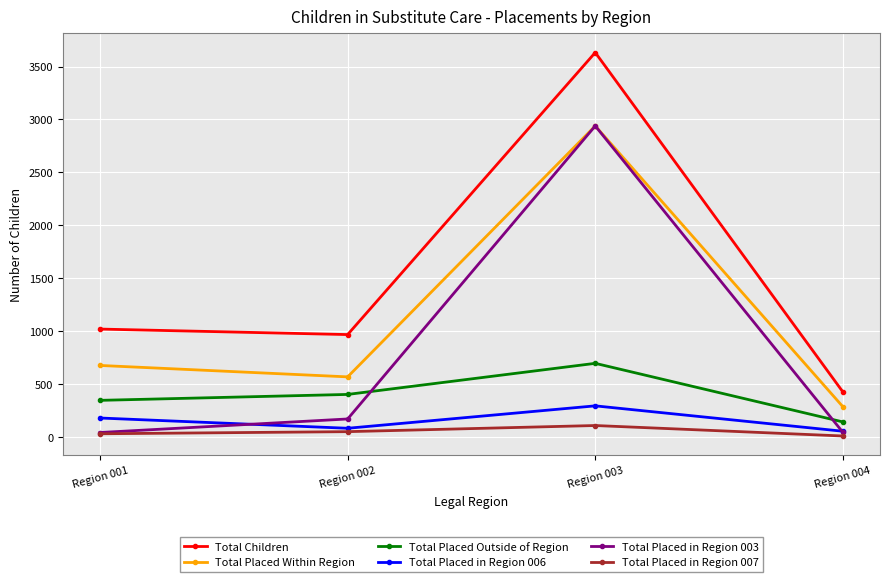

Which series has the largest range (max minus min)?

Total Children